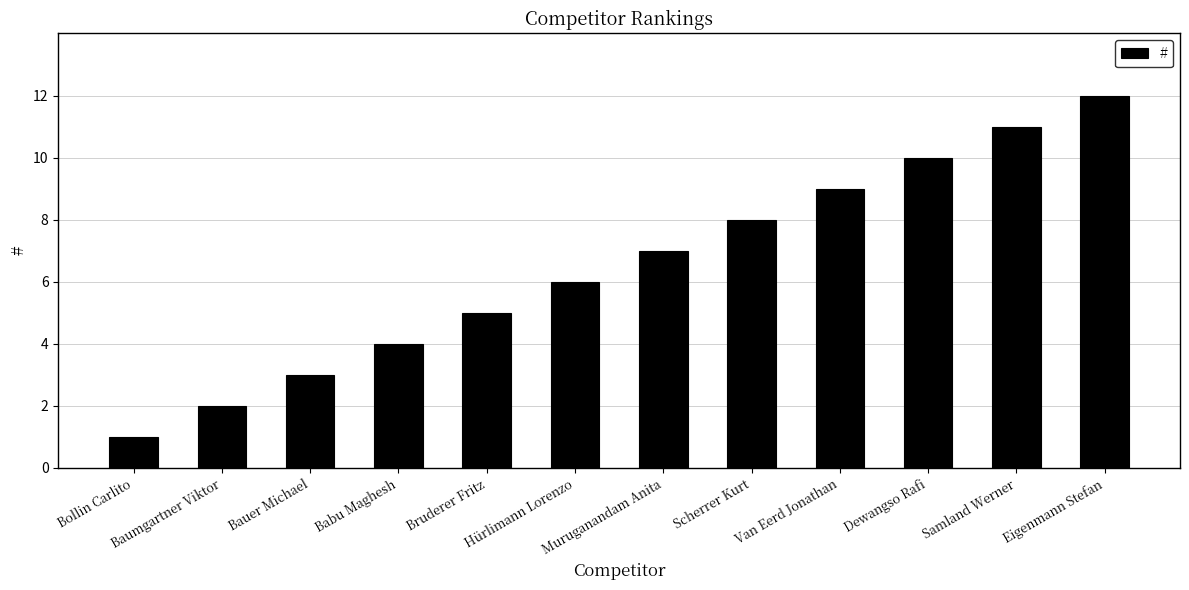

Rank the categories by value from lowest to highest.

Bollin Carlito, Baumgartner Viktor, Bauer Michael, Babu Maghesh, Bruderer Fritz, Hürlimann Lorenzo, Muruganandam Anita, Scherrer Kurt, Van Eerd Jonathan, Dewangso Rafi, Samland Werner, Eigenmann Stefan